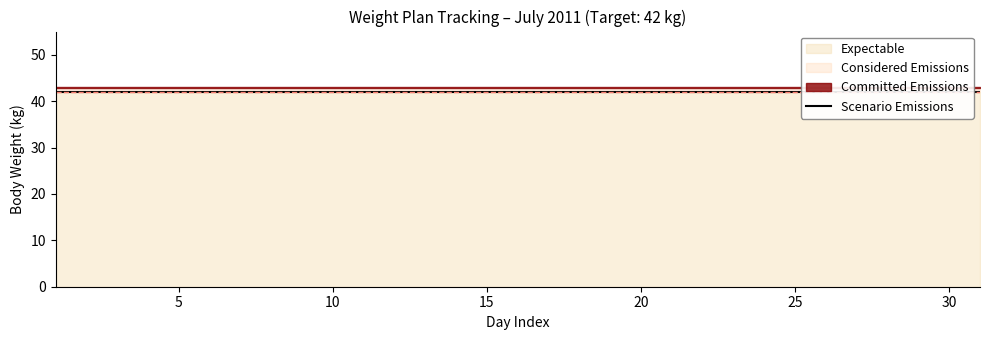

Read the value at 42.

1